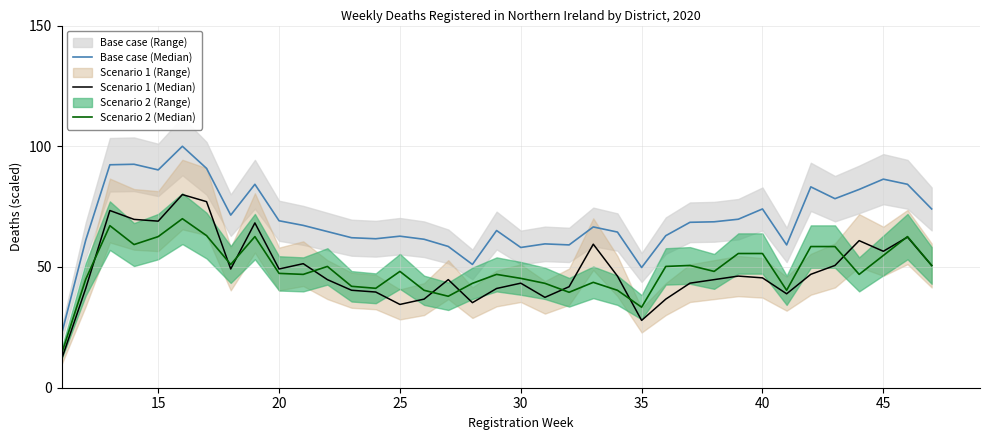

True or false: Base case (Median) and Scenario 1 (Median) cross at least once.

False